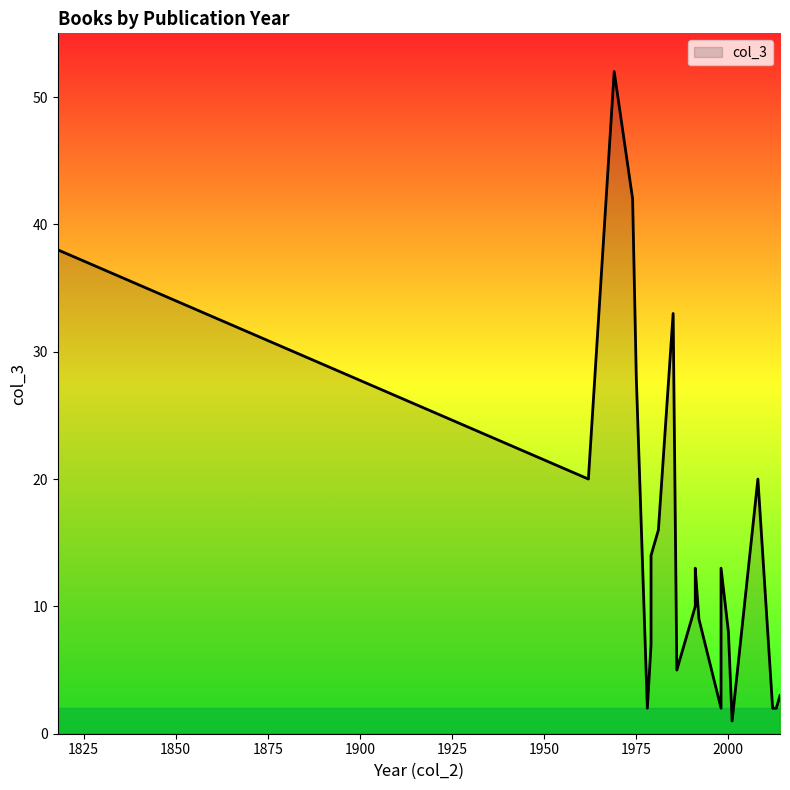

The value at 11 is 10. True or false?

True